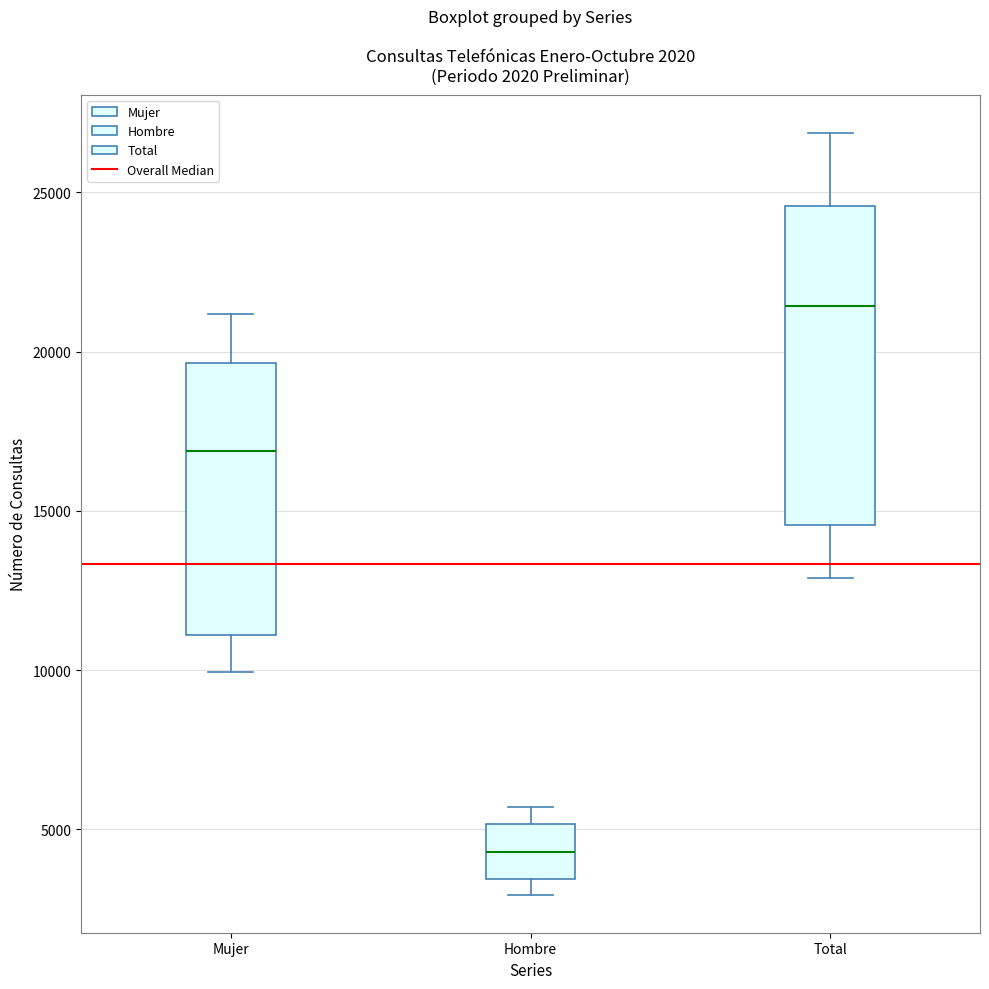

Which box is the tallest, from its lower edge to its upper edge?

Total